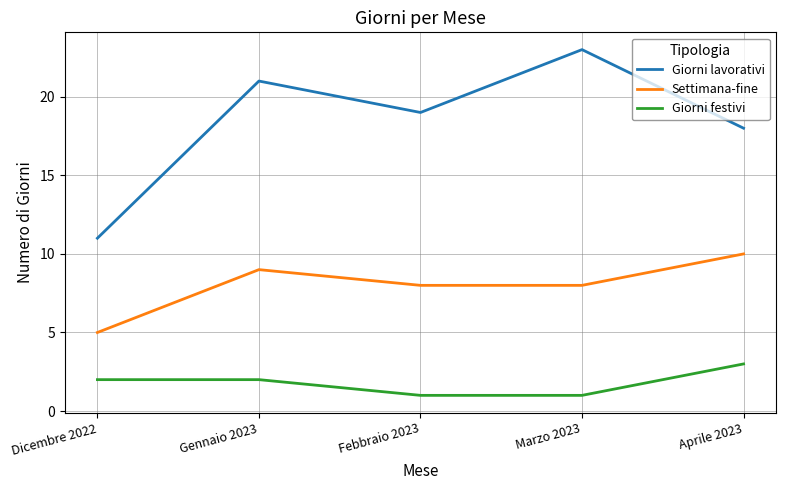

What is the greatest value displayed?

23